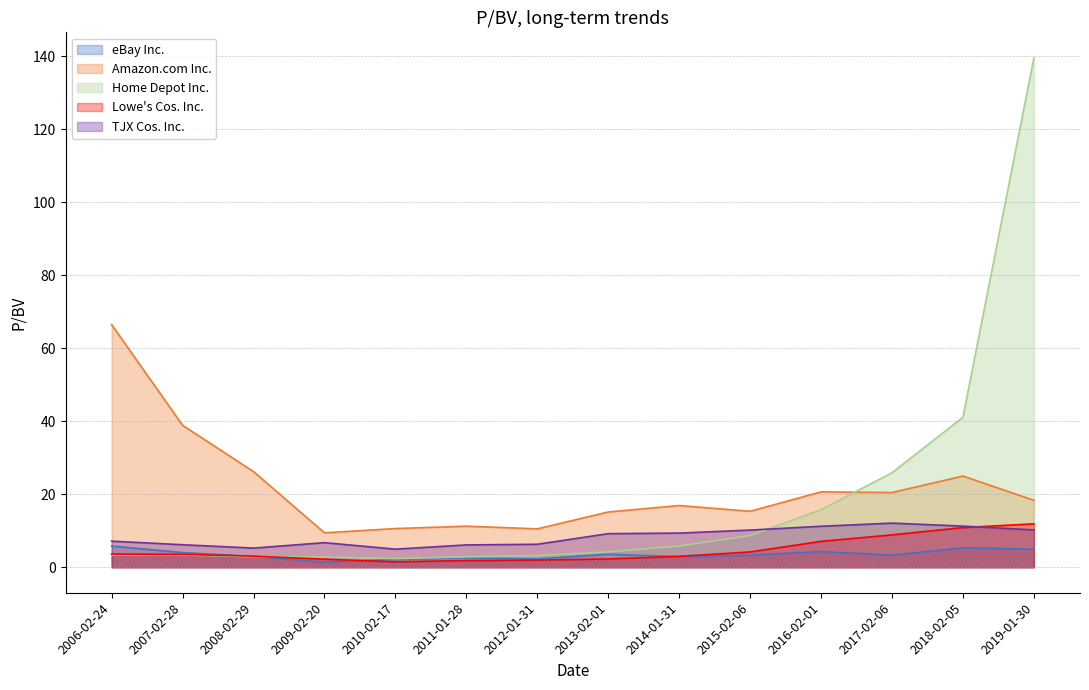

Reading left to right, list all the values displayed in this chart.

eBay Inc.: 2006-02-24=5.8	2007-02-28=4.0	2008-02-29=3.0	2009-02-20=1.4	2010-02-17=2.1	2011-01-28=2.6	2012-01-31=2.3	2013-02-01=3.5	2014-01-31=2.9	2015-02-06=3.3	2016-02-01=4.3	2017-02-06=3.3	2018-02-05=5.3	2019-01-30=5.0
Amazon.com Inc.: 2006-02-24=66.4	2007-02-28=38.9	2008-02-29=26.2	2009-02-20=9.4	2010-02-17=10.6	2011-01-28=11.2	2012-01-31=10.5	2013-02-01=15.1	2014-01-31=16.9	2015-02-06=15.3	2016-02-01=20.6	2017-02-06=20.5	2018-02-05=25.0	2019-01-30=18.3
Home Depot Inc.: 2006-02-24=3.4	2007-02-28=3.4	2008-02-29=2.9	2009-02-20=2.8	2010-02-17=2.4	2011-01-28=2.9	2012-01-31=3.2	2013-02-01=4.2	2014-01-31=5.8	2015-02-06=8.7	2016-02-01=15.8	2017-02-06=25.9	2018-02-05=41.1	2019-01-30=139.5
Lowe's Cos. Inc.: 2006-02-24=3.6	2007-02-28=3.5	2008-02-29=3.0	2009-02-20=2.2	2010-02-17=1.5	2011-01-28=1.8	2012-01-31=2.0	2013-02-01=2.3	2014-01-31=3.0	2015-02-06=4.2	2016-02-01=7.1	2017-02-06=8.9	2018-02-05=10.9	2019-01-30=11.9
TJX Cos. Inc.: 2006-02-24=7.2	2007-02-28=6.2	2008-02-29=5.2	2009-02-20=6.7	2010-02-17=5.0	2011-01-28=6.1	2012-01-31=6.3	2013-02-01=9.2	2014-01-31=9.4	2015-02-06=10.2	2016-02-01=11.2	2017-02-06=12.1	2018-02-05=11.3	2019-01-30=10.2